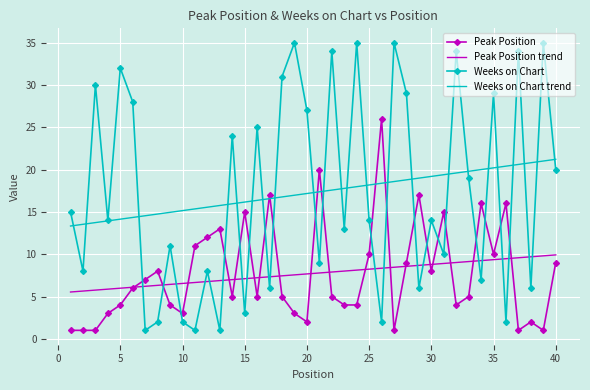

Which series ends up on top after the final intersection of Weeks on Chart and Peak Position?

Weeks on Chart